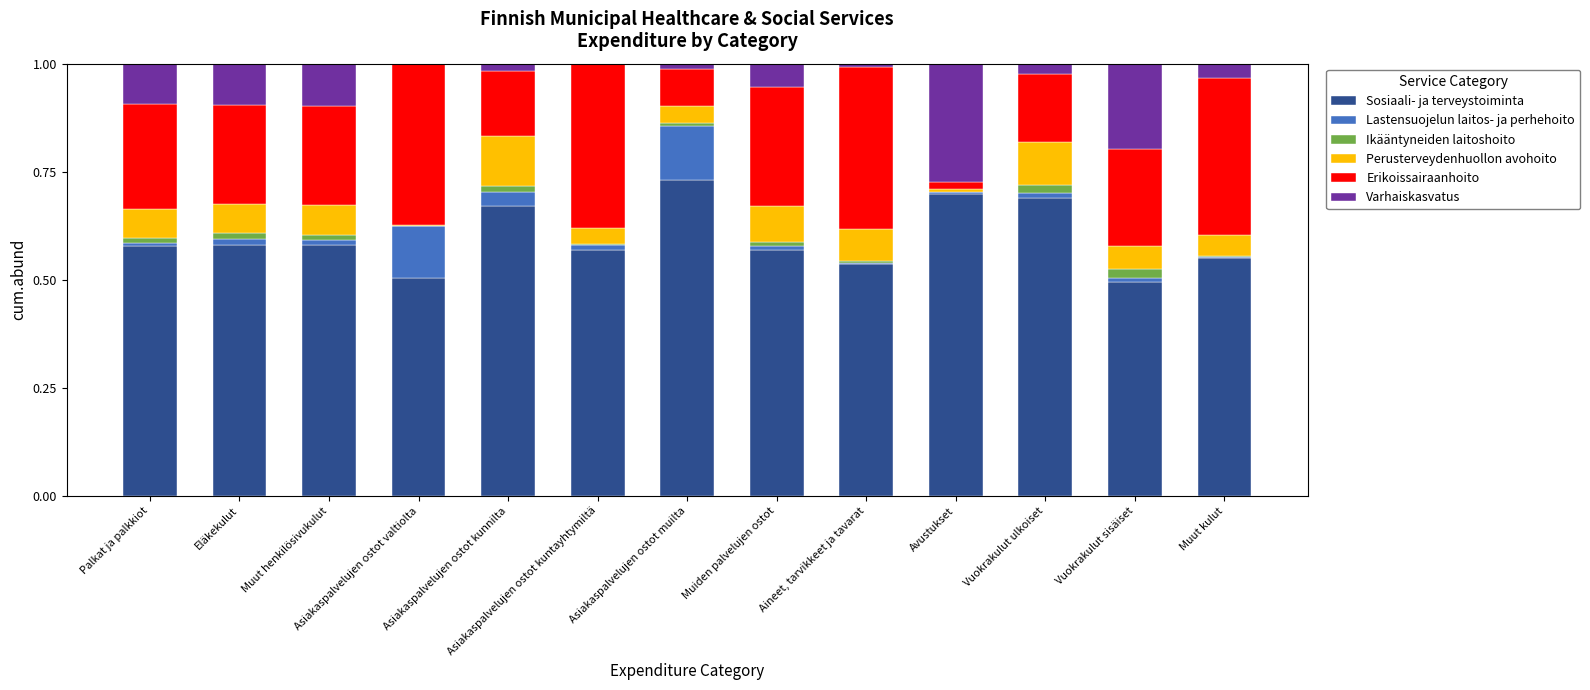

What is the sum of all Sosiaali- ja terveystoiminta values?

7.7